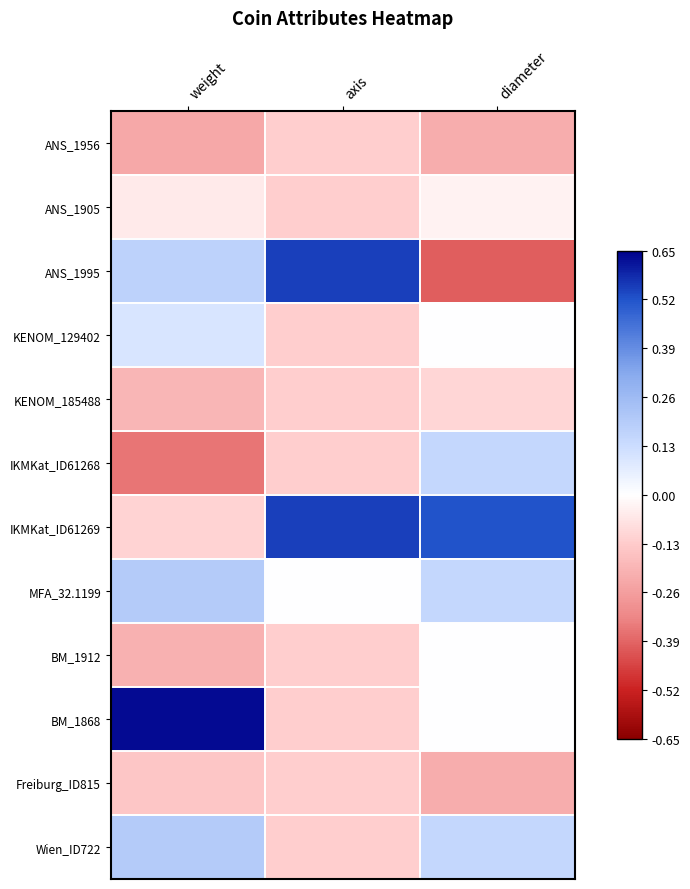

At how many categories does at least one series exceed 0?

3